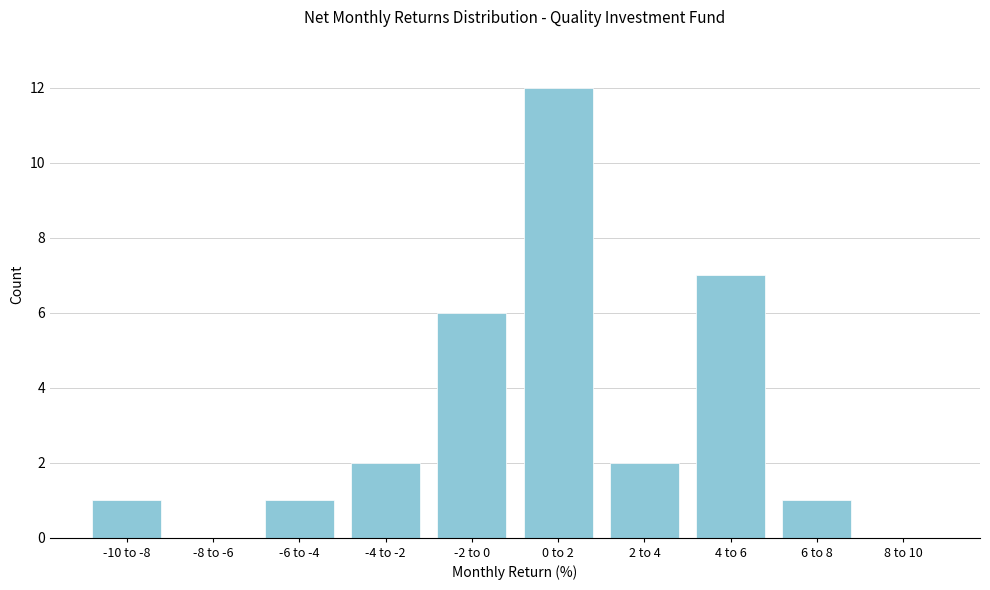

Reading left to right, list all the values displayed in this chart.

-10 to -8=1	-8 to -6=0	-6 to -4=1	-4 to -2=2	-2 to 0=6	0 to 2=12	2 to 4=2	4 to 6=7	6 to 8=1	8 to 10=0